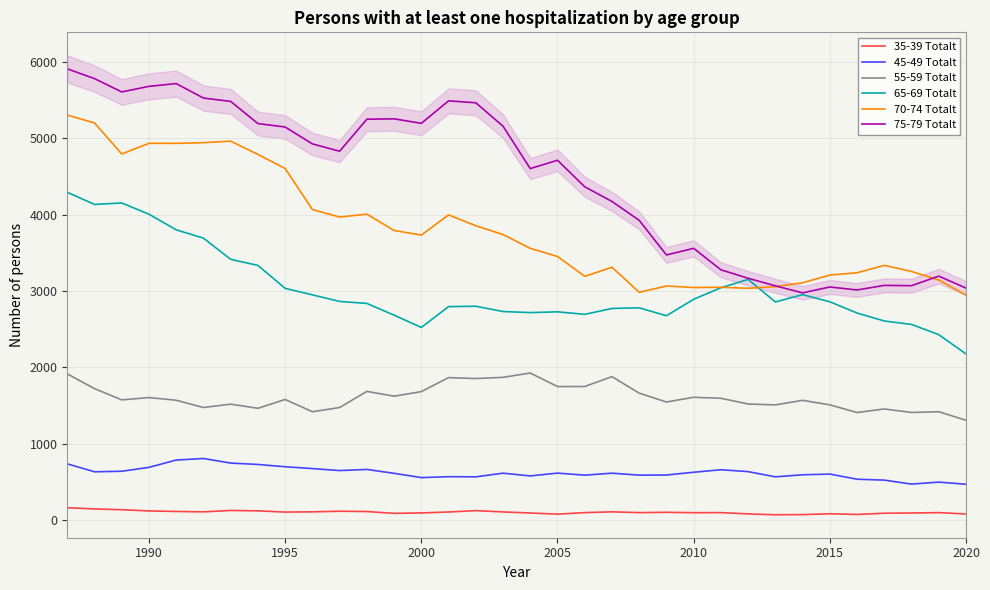

What are all the series names shown in the legend?

35-39 Totalt, 45-49 Totalt, 55-59 Totalt, 65-69 Totalt, 70-74 Totalt, 75-79 Totalt